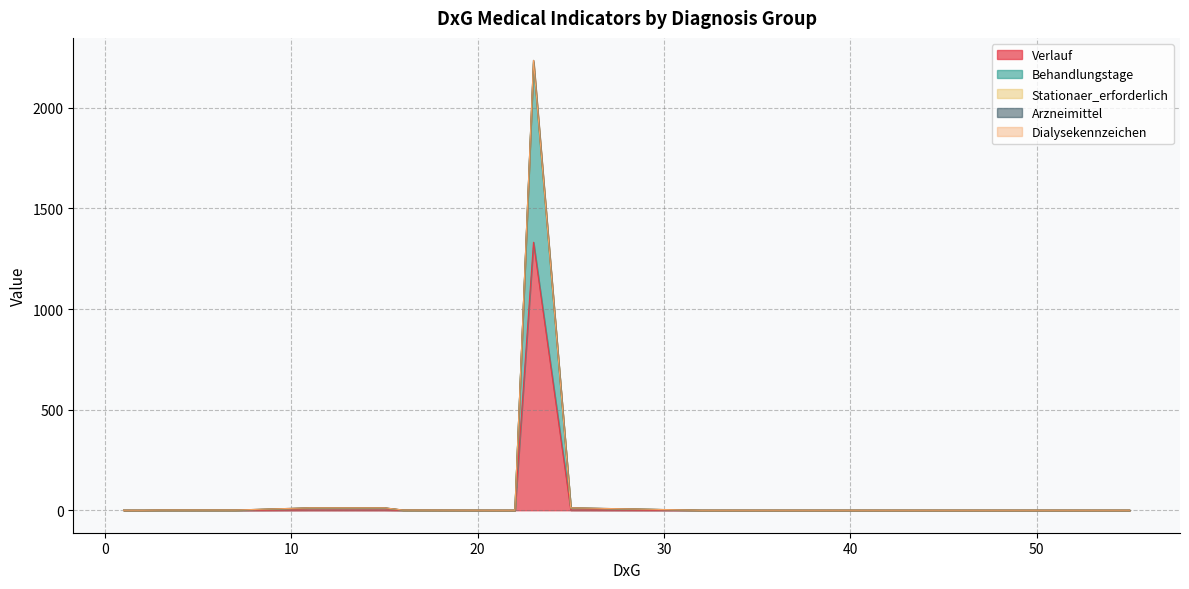

What is the difference between the highest and lowest values at 7?

1